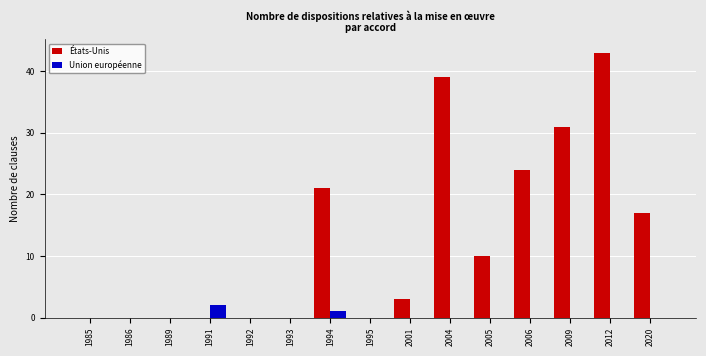

Is it true that États-Unis equals 0 at 1991?

True